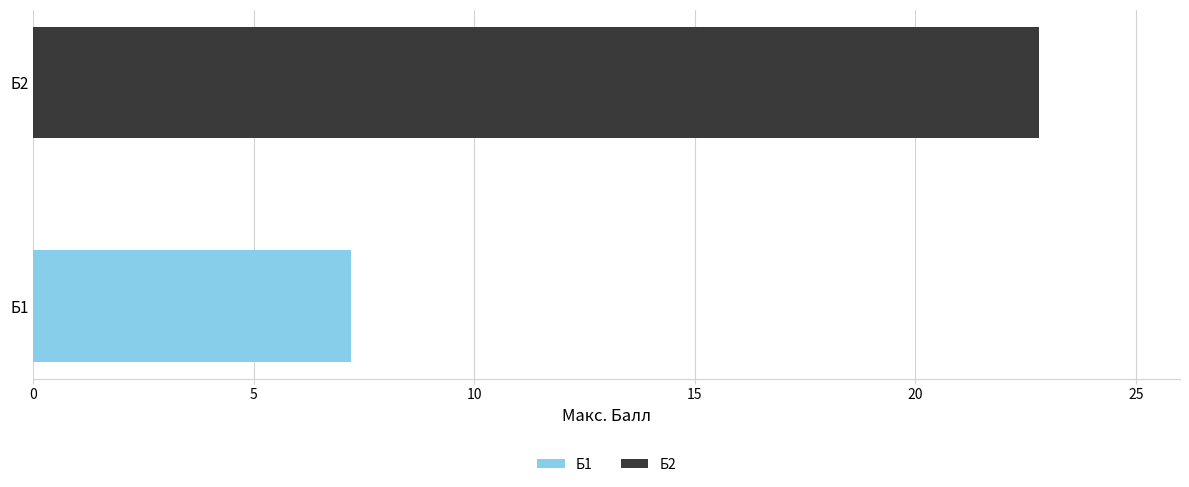

Reading right to left, extract all data points from this chart.

Б2=22.8	Б1=7.2